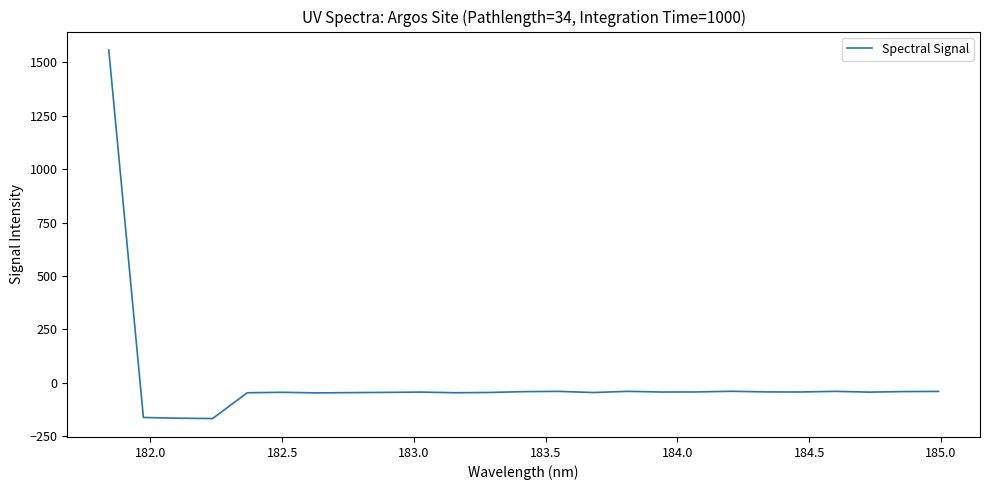

What is the difference between the maximum and minimum values?

1725.0